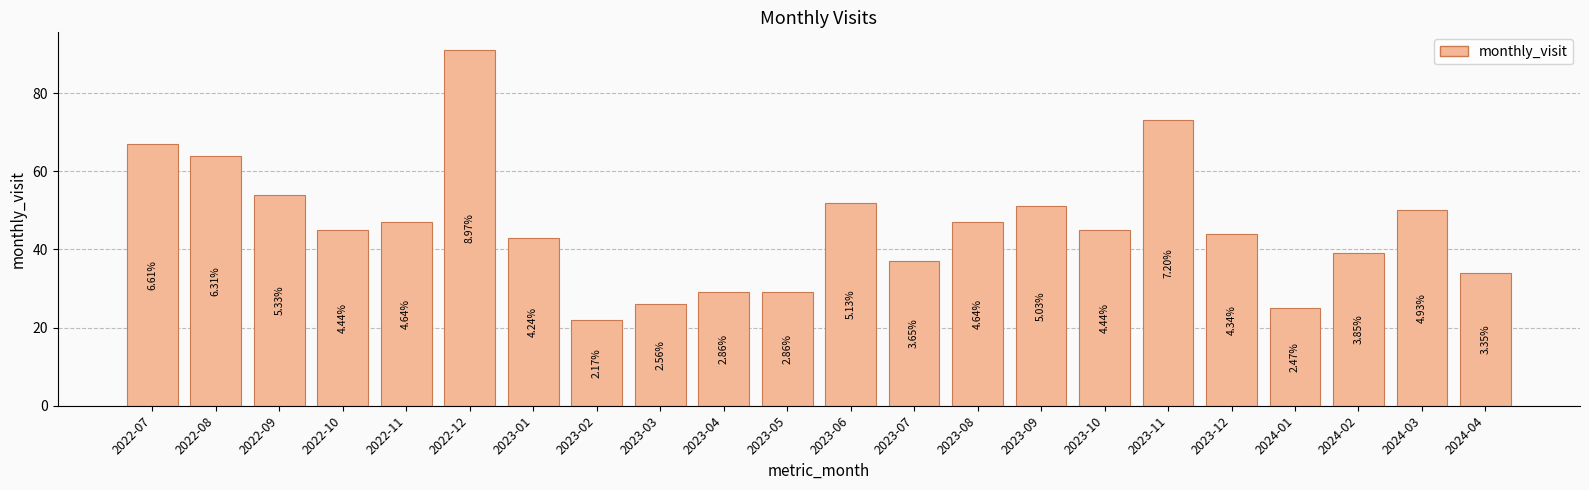

Are the bars horizontal?

No